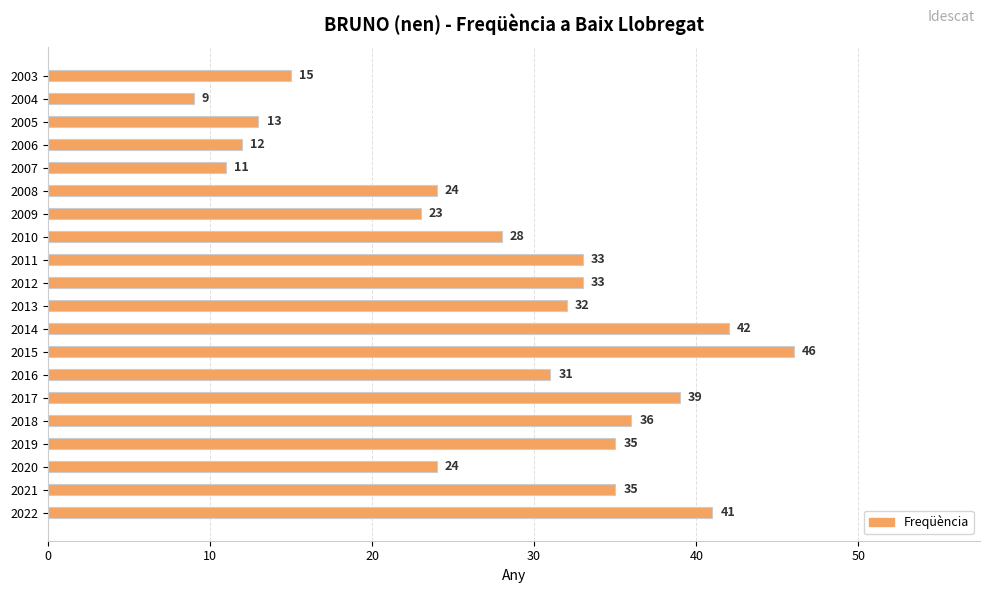

The value at 2015 is 46. True or false?

True